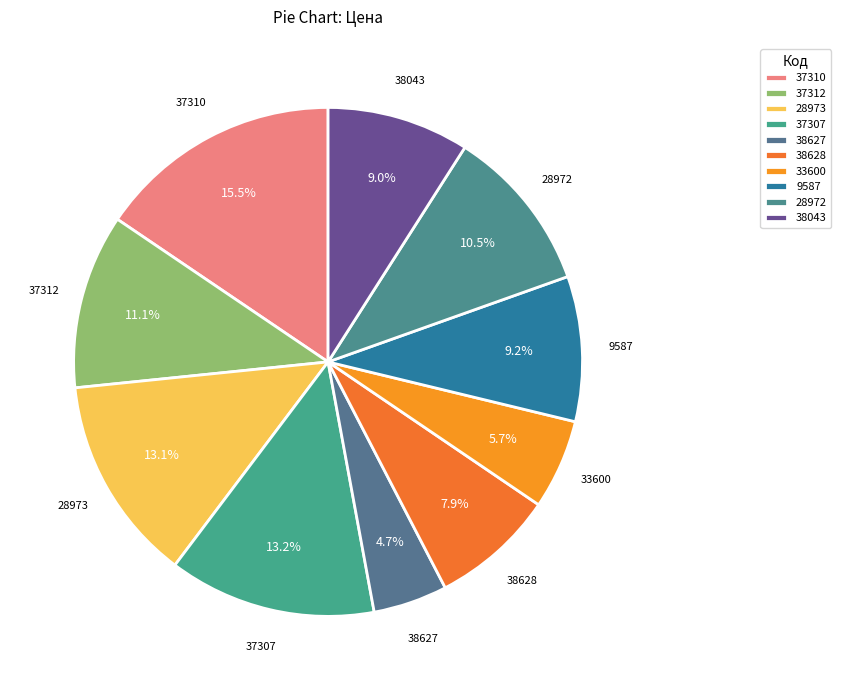

How many segments does this pie chart have?

10